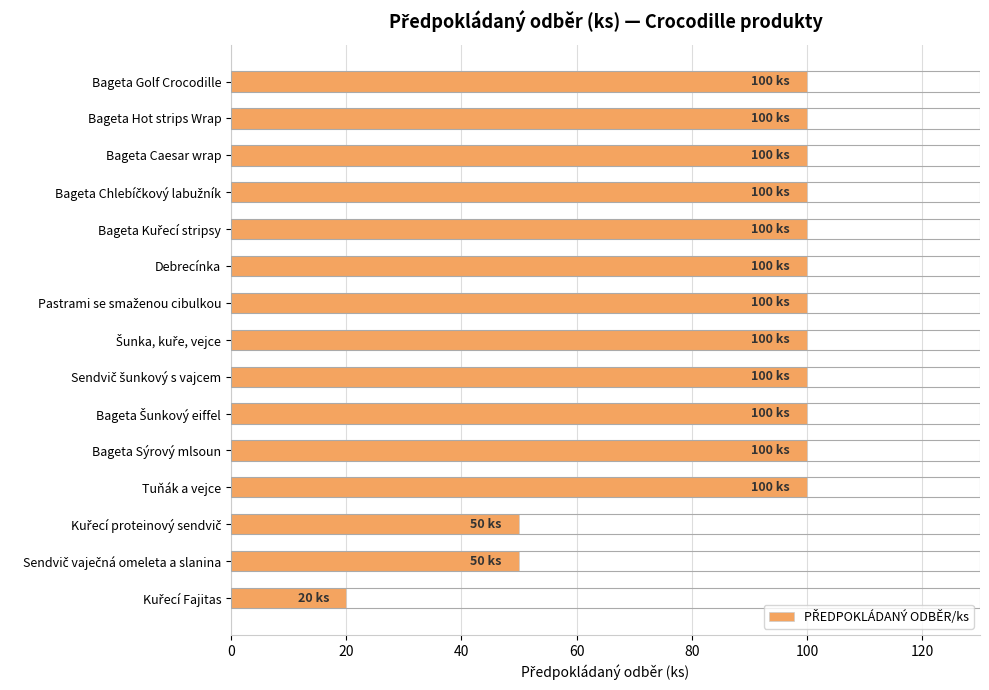

How many data points does each series have?

15